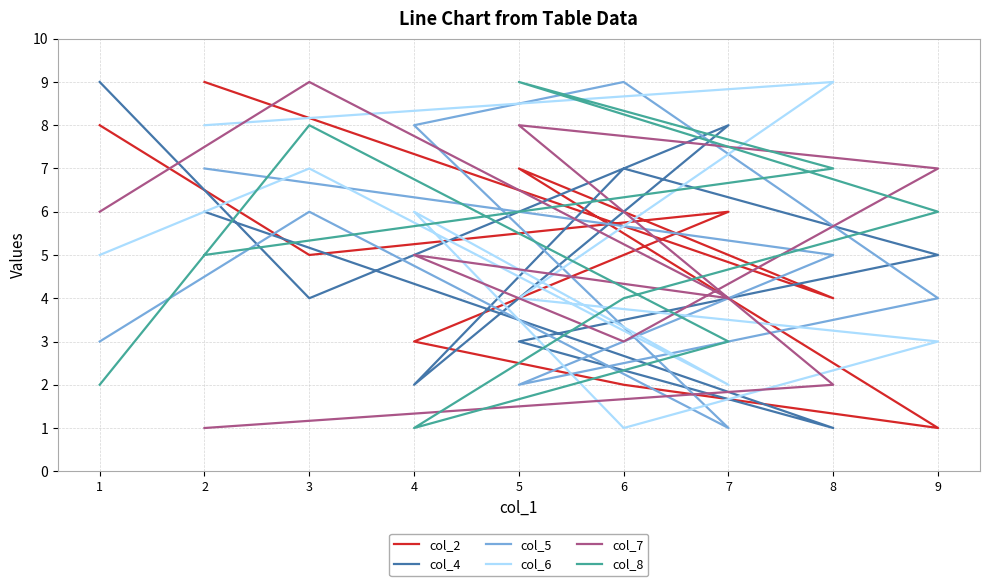

Is the value of col_2 at 9 greater than the value of col_6 at 9?

No